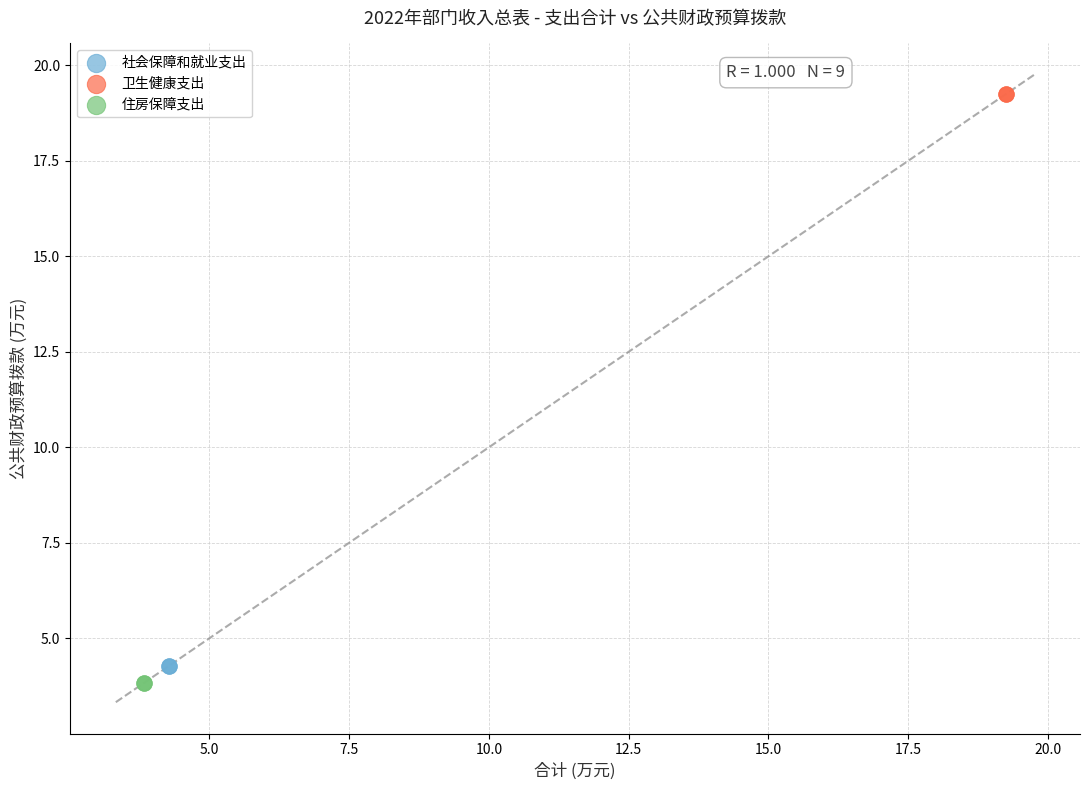

What are all the series names shown in the legend?

社会保障和就业支出, 卫生健康支出, 住房保障支出